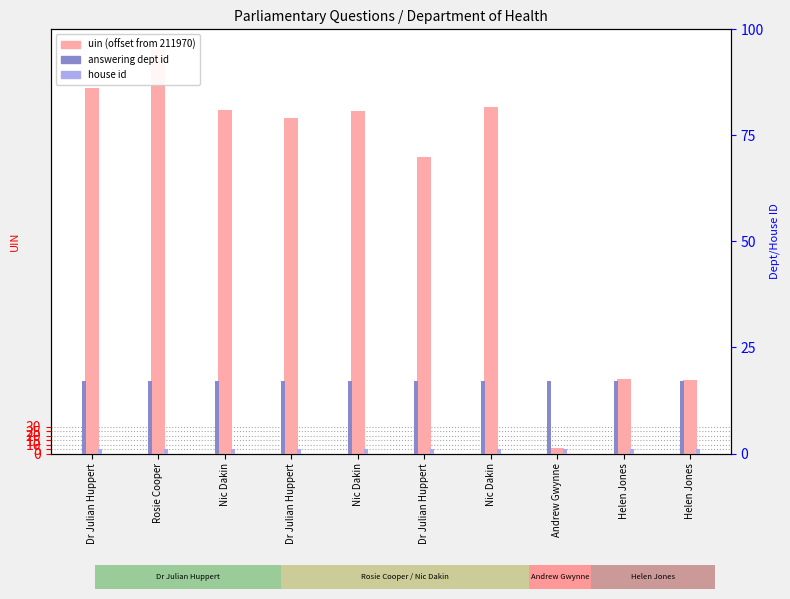

How many bars are there in each group?

3